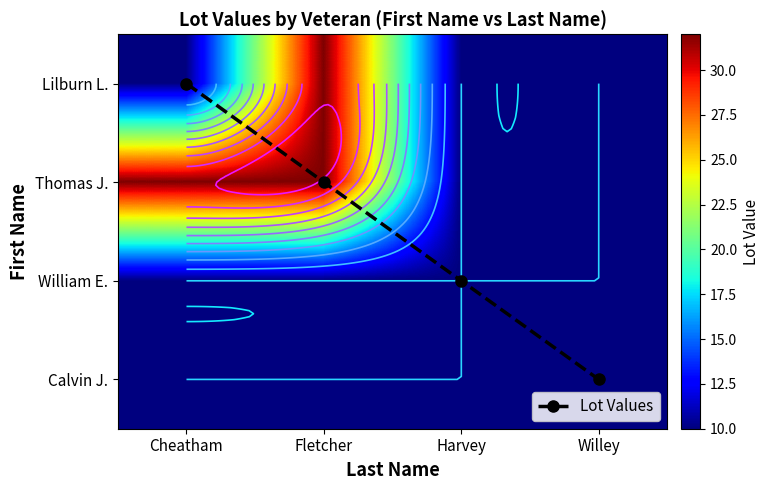

Where does the Lot Values series first go above 2?

Willey